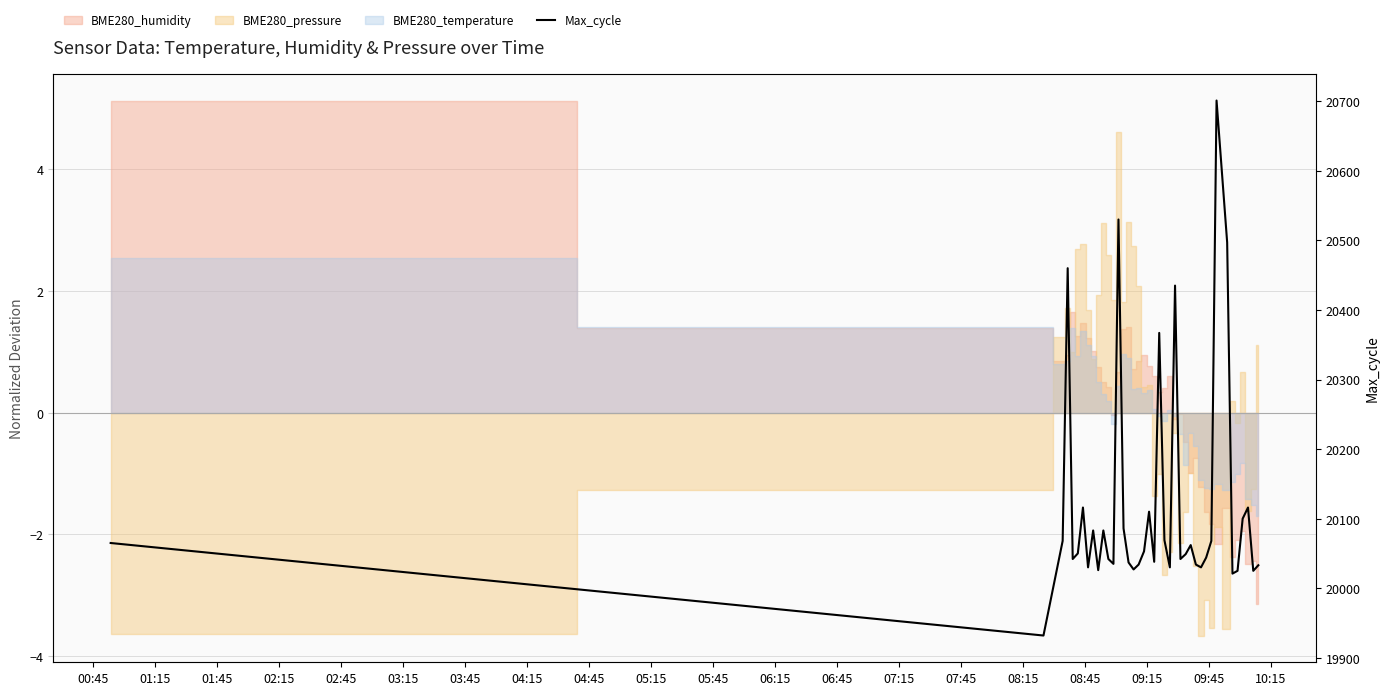

At which label does the data first exceed 20050?

00:45